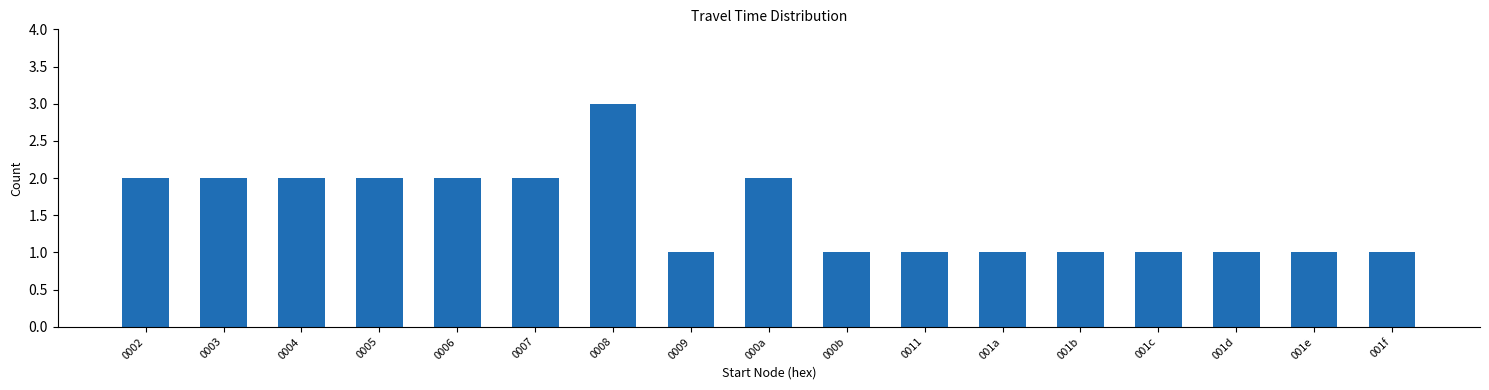

Reading left to right, list all the values displayed in this chart.

0002=2	0003=2	0004=2	0005=2	0006=2	0007=2	0008=3	0009=1	000a=2	000b=1	0011=1	001a=1	001b=1	001c=1	001d=1	001e=1	001f=1